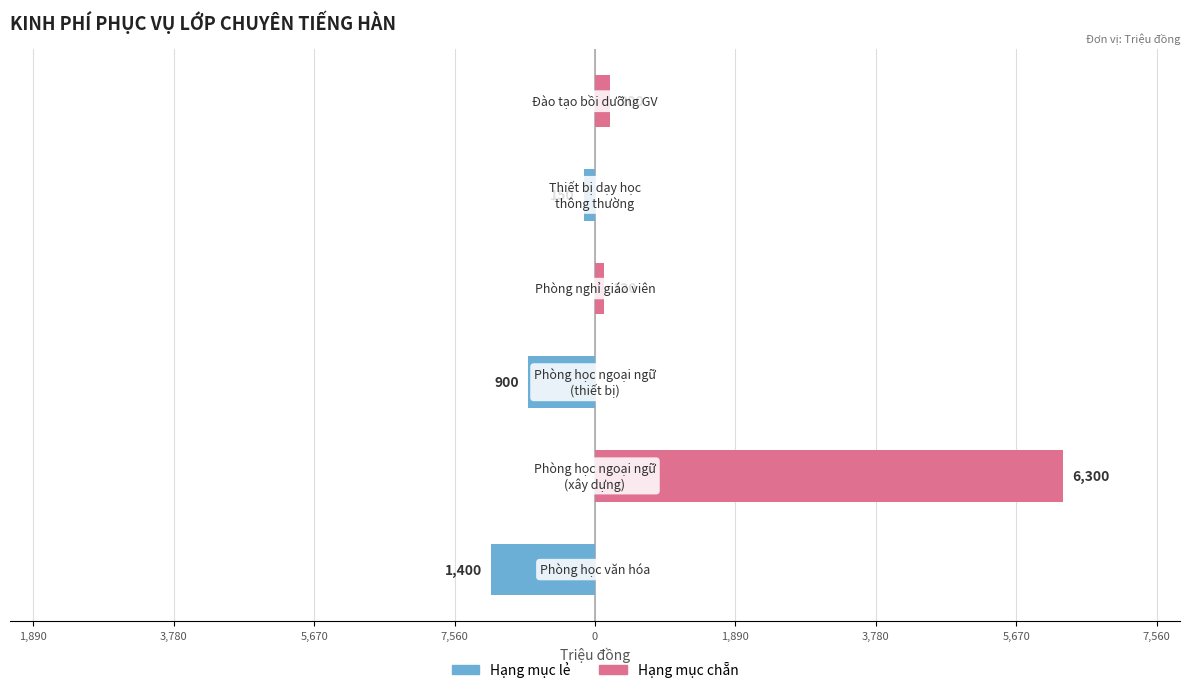

Which series has the largest total across all categories?

Hạng mục chẵn